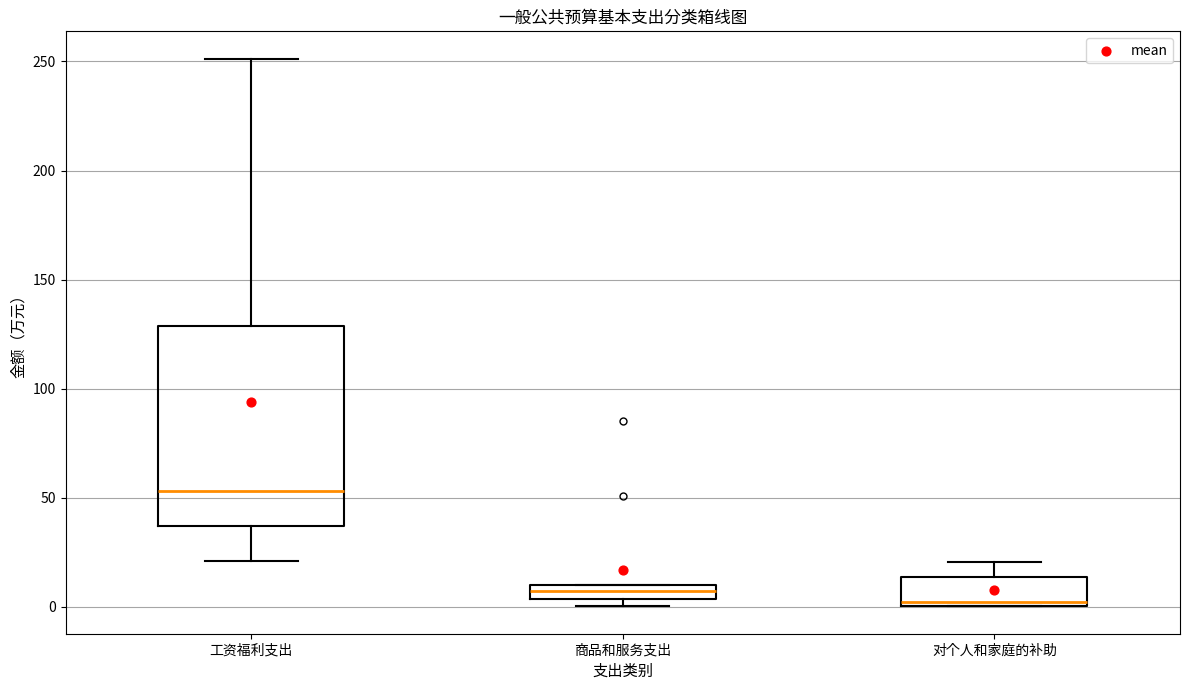

Comparing the boxes themselves (not the whiskers), which one is the tallest?

工资福利支出